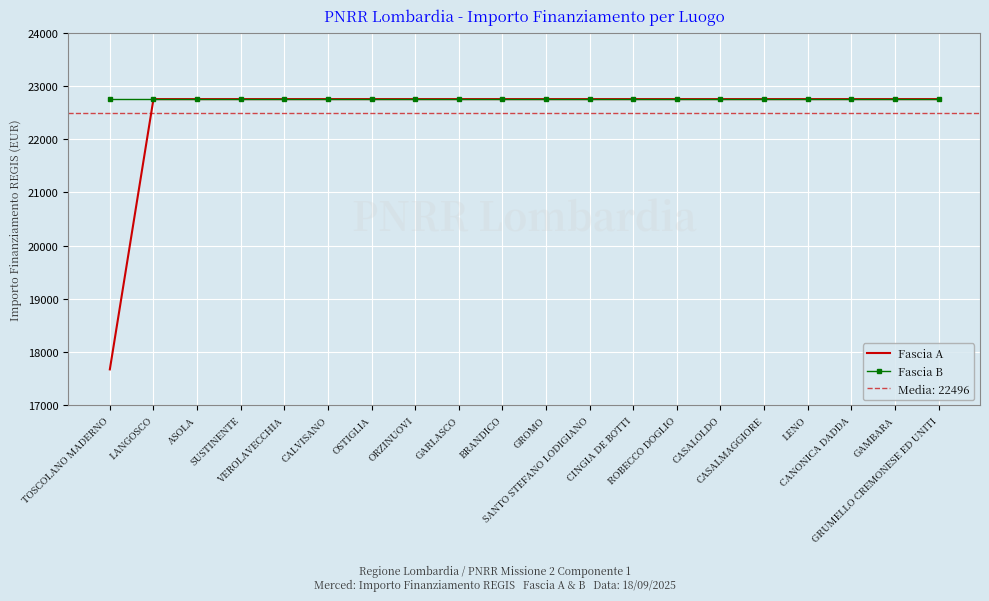

True or false: Fascia B has a value of 22750.0 at GAMBARA.

True